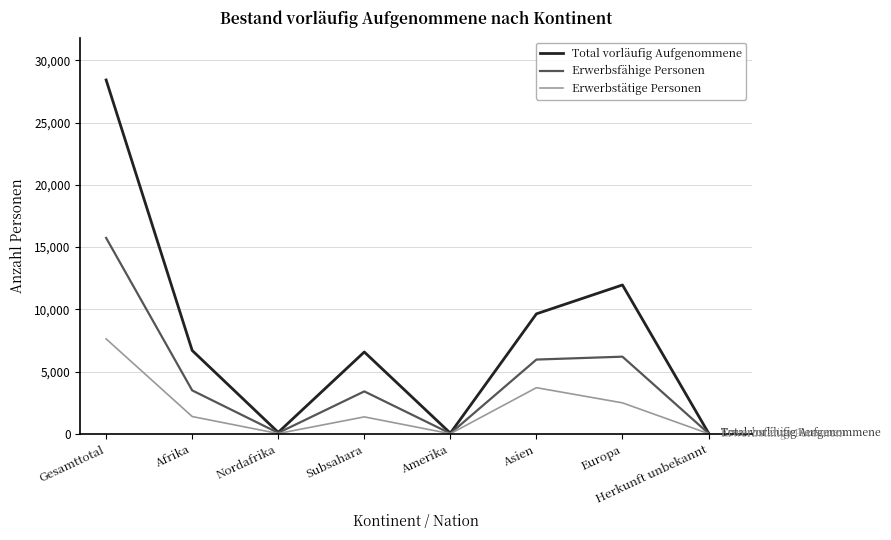

What is the average value of the Erwerbstätige Personen series?

2081